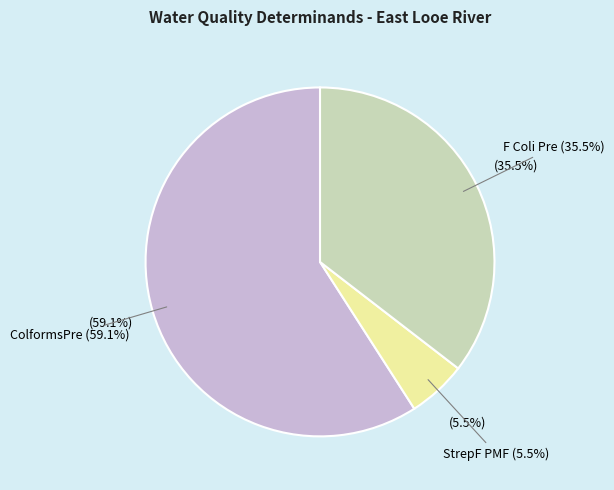

Combined, do F Coli Pre and StrepF PMF account for over 50%?

No